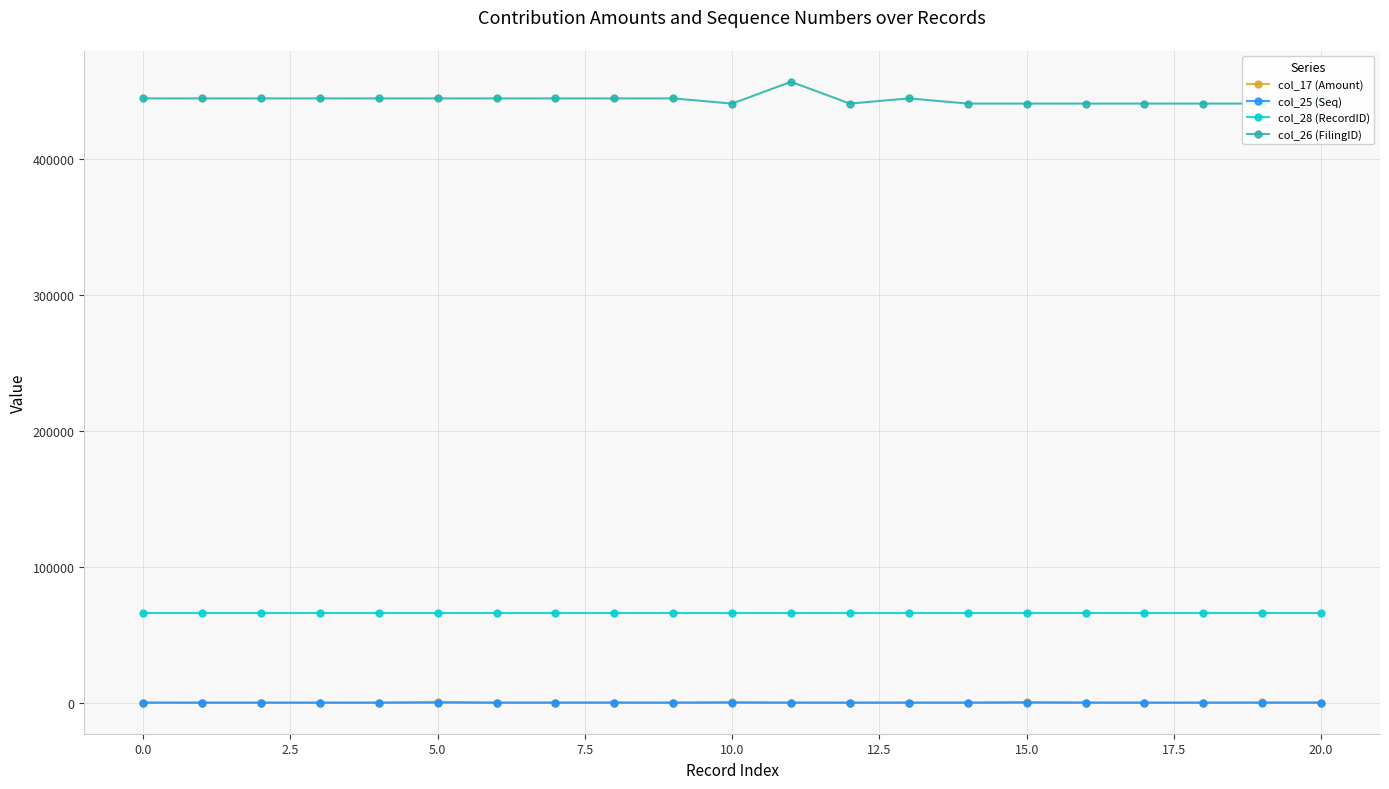

True or false: col_17 (Amount) and col_28 (RecordID) intersect in this chart.

False